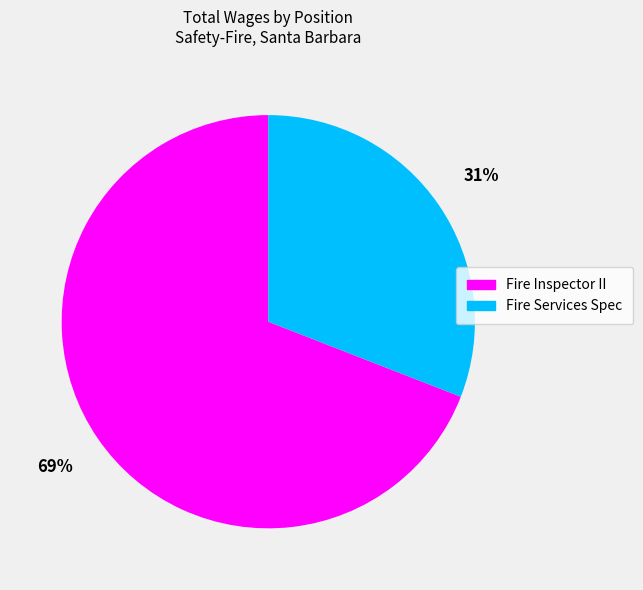

How many slices are in this pie chart?

2